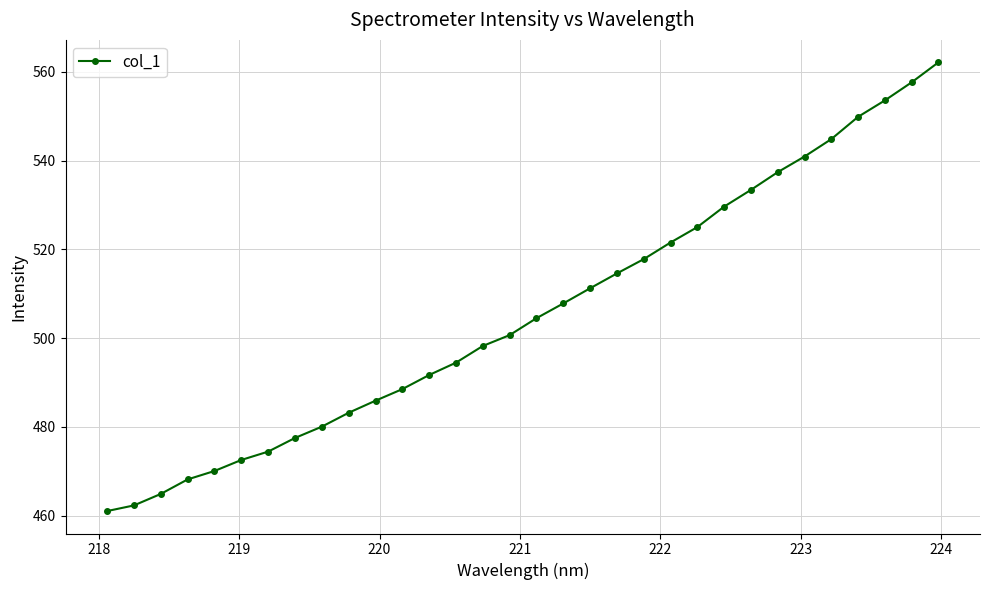

What is the value of the 26th point from the left?

537.4